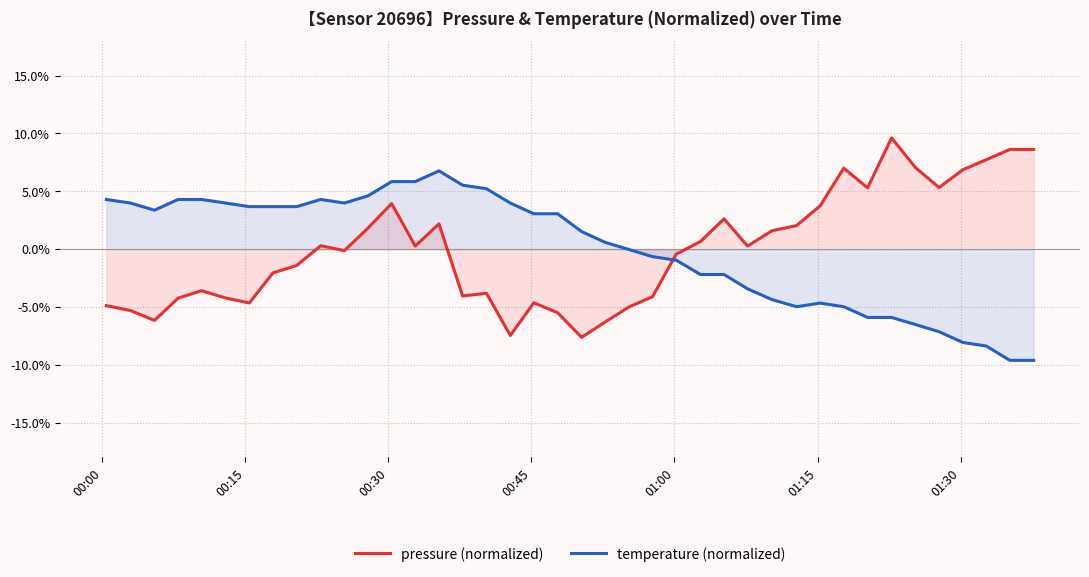

Reading left to right, transcribe all the data shown in this chart.

pressure (normalized): -4.9	-5.3	-6.2	-4.2	-3.6	-4.2	-4.7	-2.1	-1.4	0.3	-0.1	1.8	3.9	0.3	2.2	-4.0	-3.8	-7.5	-4.6	-5.5	-7.6	-6.3	-5.0	-4.1	-0.4	0.7	2.6	0.3	1.6	2.0	3.8	7.0	5.3	9.6	7.0	5.3	6.9	7.7	8.6	8.6
temperature (normalized): 4.3	4.0	3.4	4.3	4.3	4.0	3.7	3.7	3.7	4.3	4.0	4.6	5.8	5.8	6.8	5.5	5.2	4.0	3.1	3.1	1.5	0.6	-0.0	-0.6	-1.0	-2.2	-2.2	-3.4	-4.4	-5.0	-4.7	-5.0	-5.9	-5.9	-6.5	-7.1	-8.1	-8.4	-9.6	-9.6